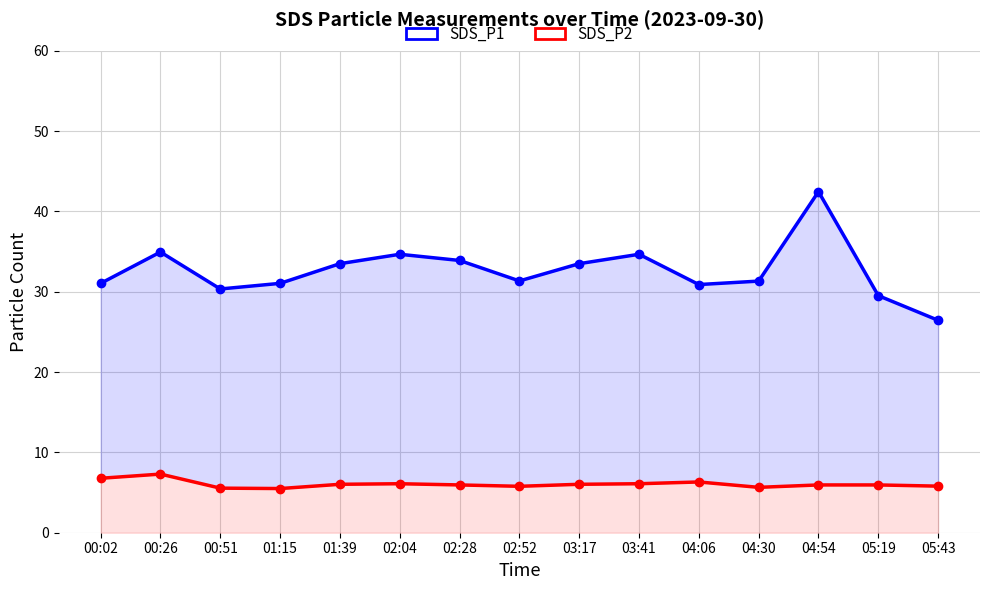

Where is SDS_P1 nearest to the value 34?

02:28